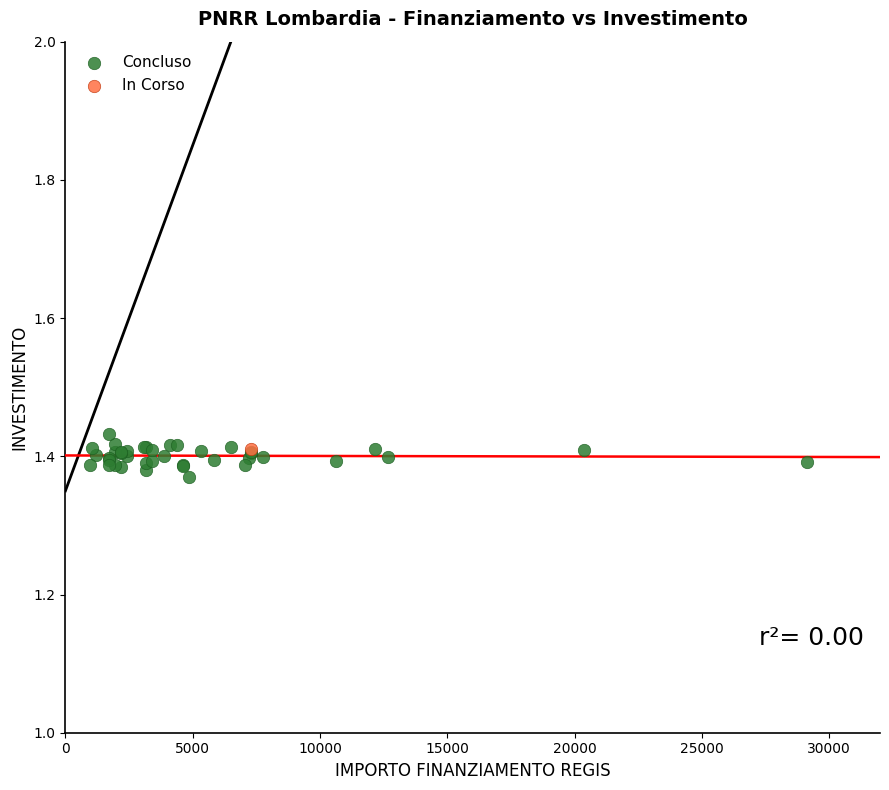

What are all the series names shown in the legend?

Concluso, In Corso